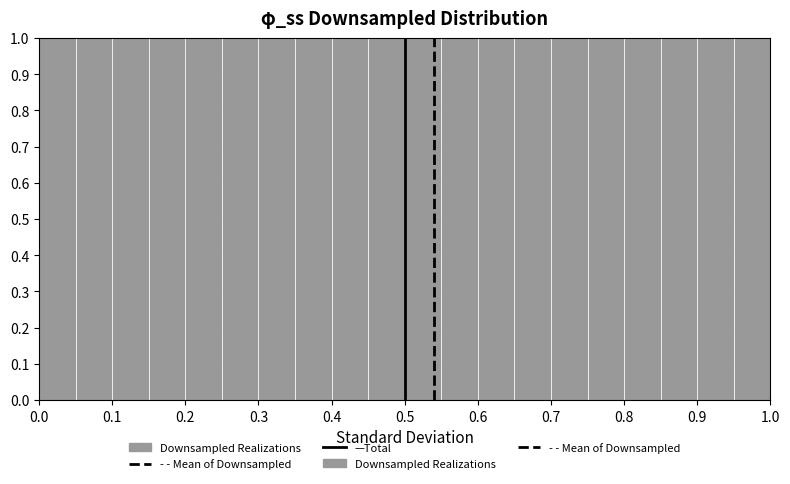

Reading left to right, transcribe this chart: for each bar, give the range it covers on the x-axis and its height. The values are not printed on the chart, so give them approximately, as read against the axis.

0.00 to 0.05: 1
0.05 to 0.10: 1
0.10 to 0.15: 1
0.15 to 0.20: 1
0.20 to 0.25: 1
0.25 to 0.30: 1
0.30 to 0.35: 1
0.35 to 0.40: 1
0.40 to 0.45: 1
0.45 to 0.50: 1
0.50 to 0.55: 1
0.55 to 0.60: 1
0.60 to 0.65: 1
0.65 to 0.70: 1
0.70 to 0.75: 1
0.75 to 0.80: 1
0.80 to 0.85: 1
0.85 to 0.90: 1
0.90 to 0.95: 1
0.95 to 1.00: 1